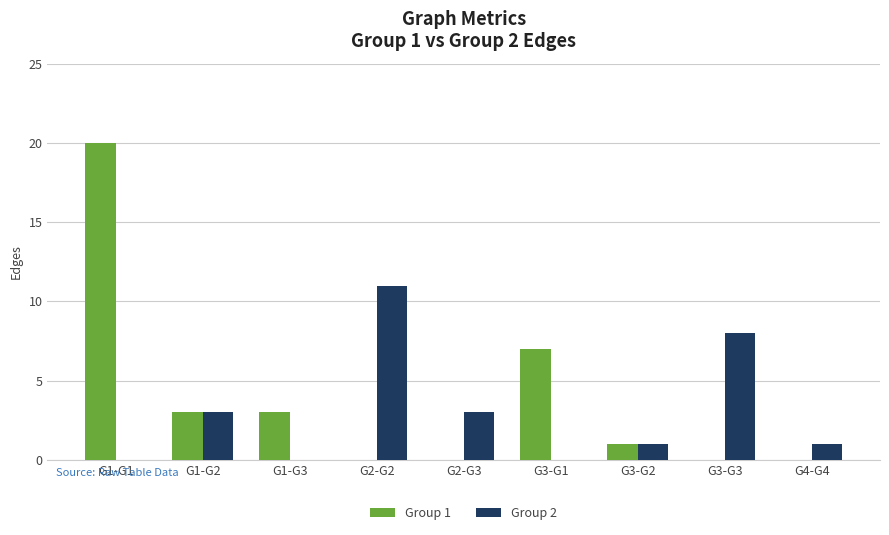

Count the number of categories in the chart.

9